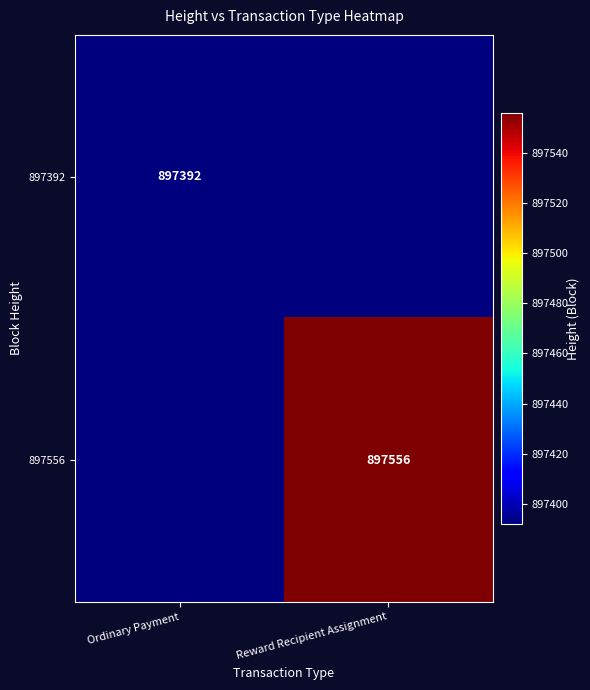

True or false: 897556 has a value of 897556 at Reward Recipient Assignment.

True